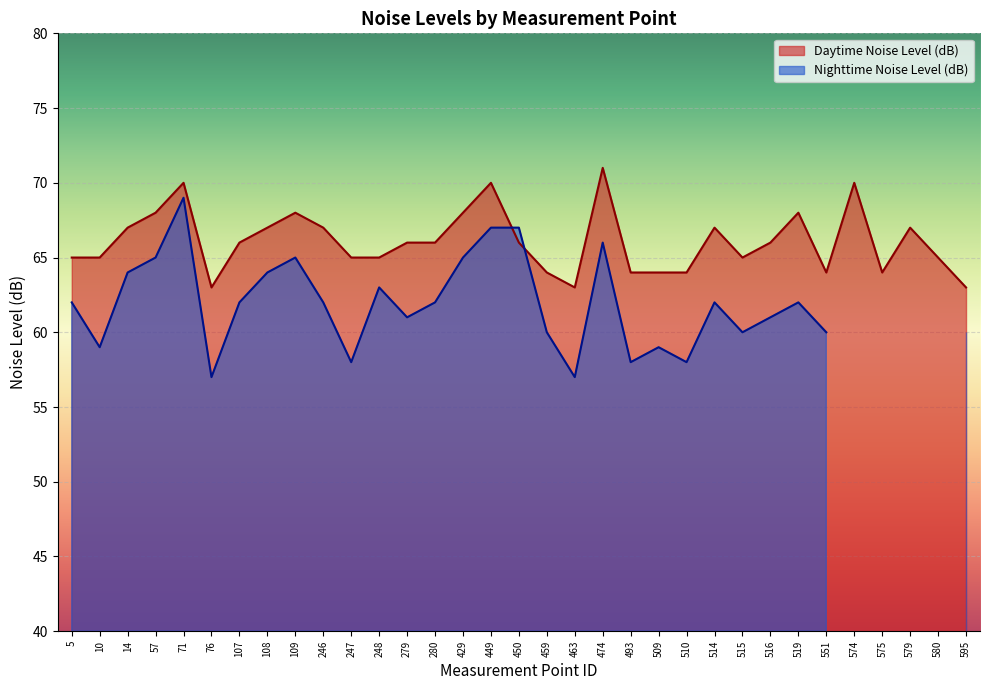

Between 516 and 519, which is larger?

519